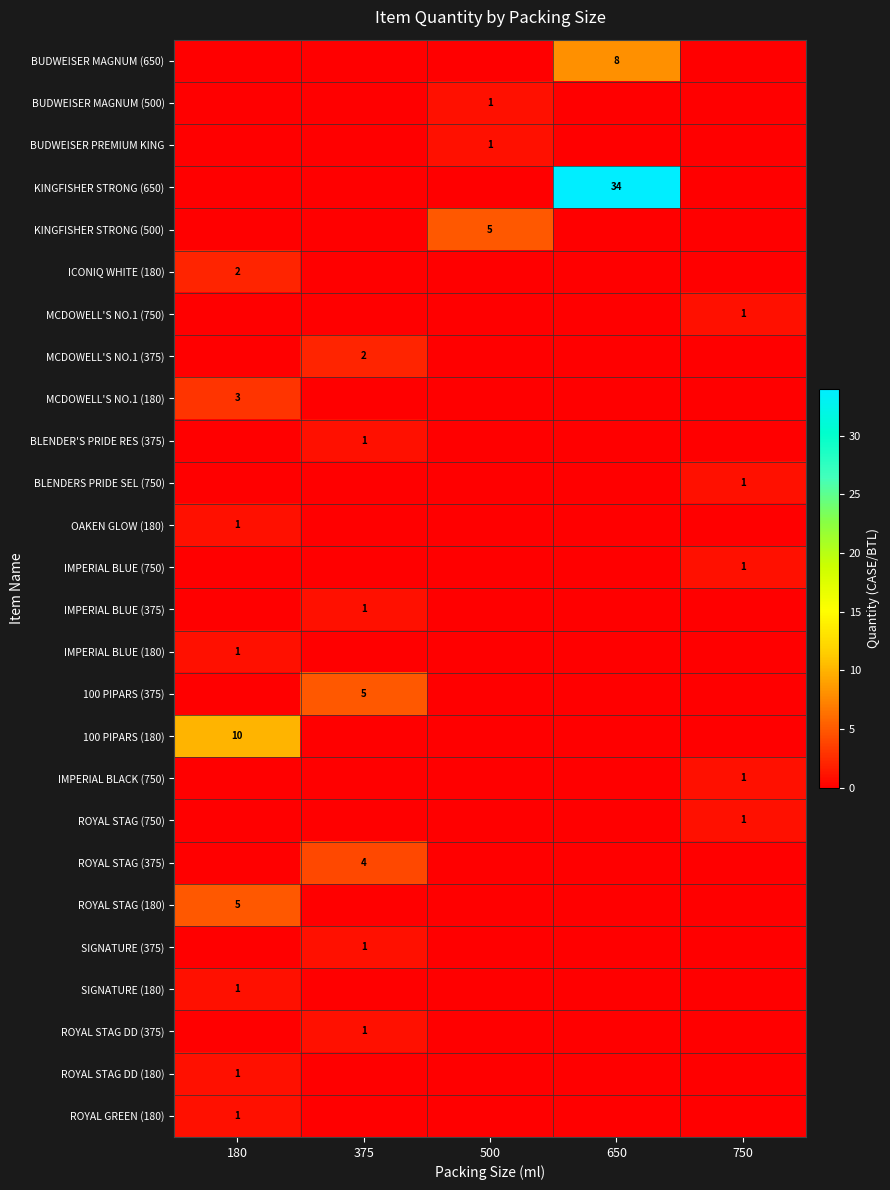

Which series has the widest spread of values?

KINGFISHER STRONG (650)